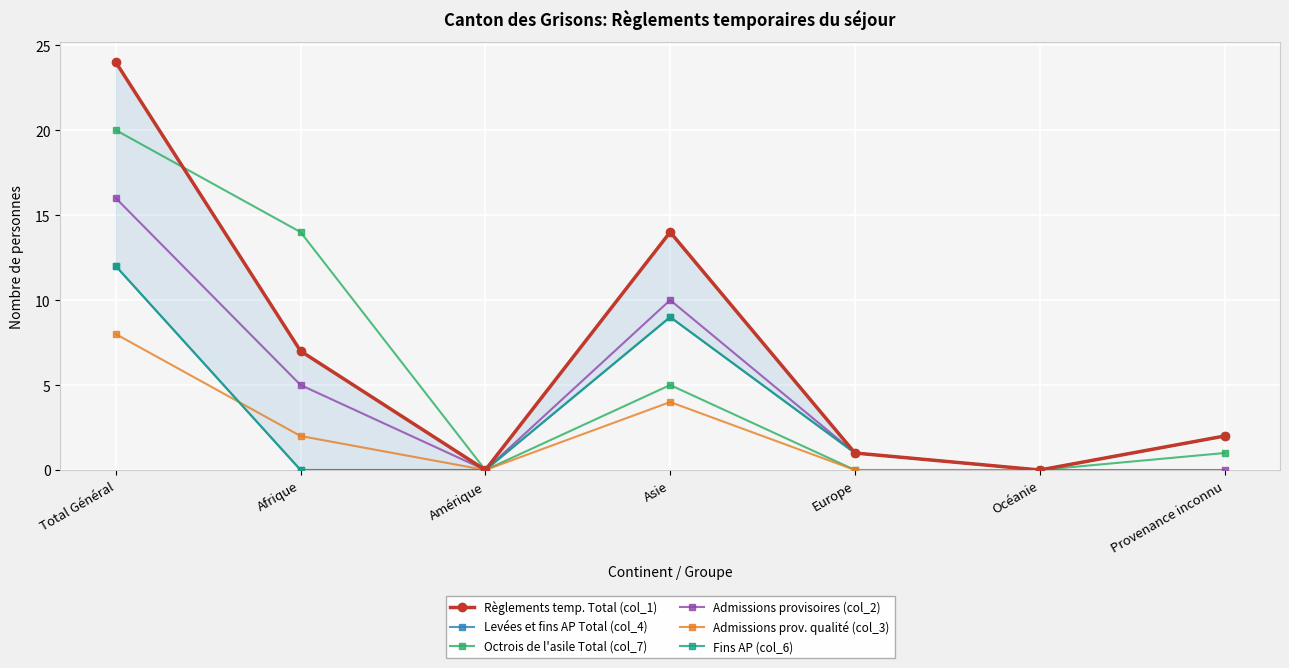

How many times do Fins AP (col_6) and Admissions prov. qualité (col_3) cross each other?

1